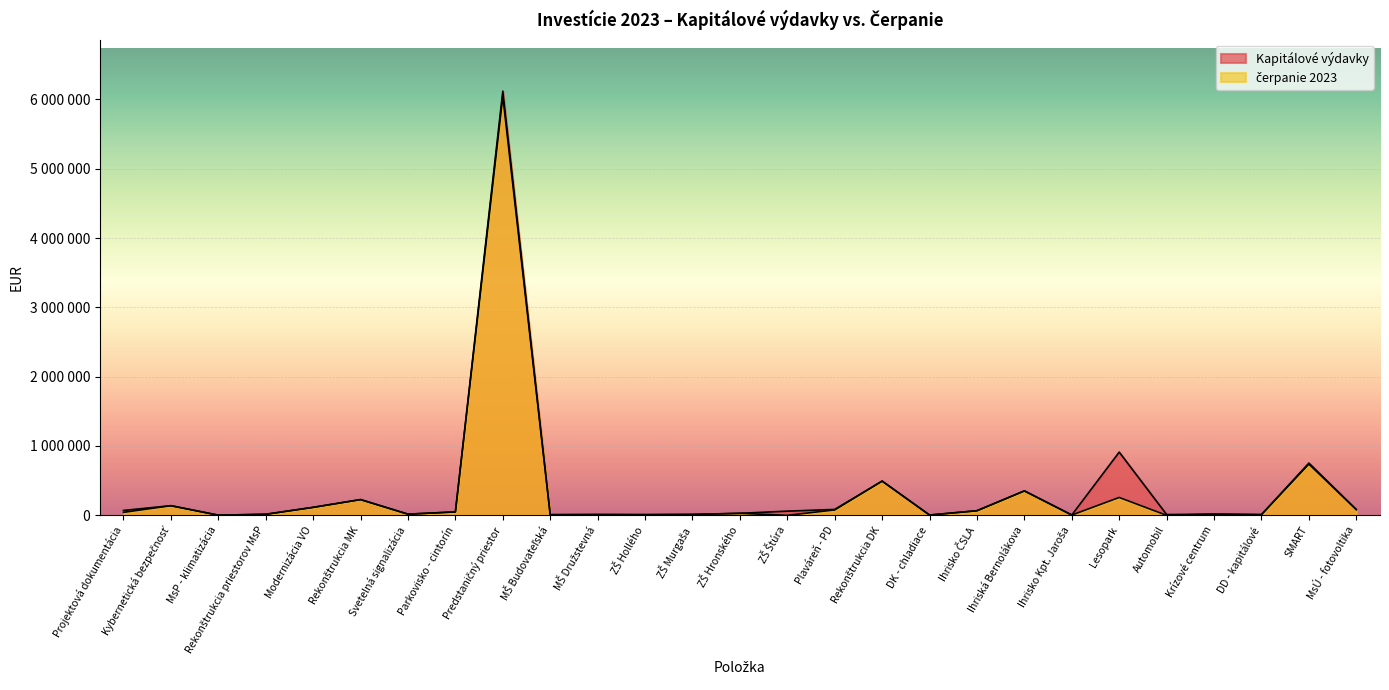

Where is the first local minimum for Kapitálové výdavky?

MsP - klimatizácia